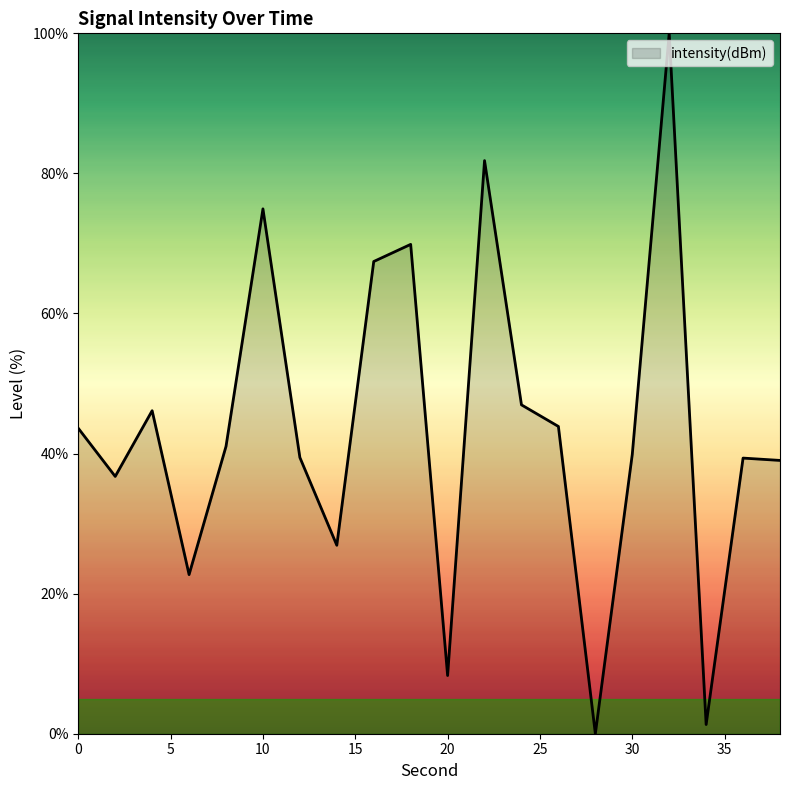

What is the difference between the maximum and minimum values?

100.0